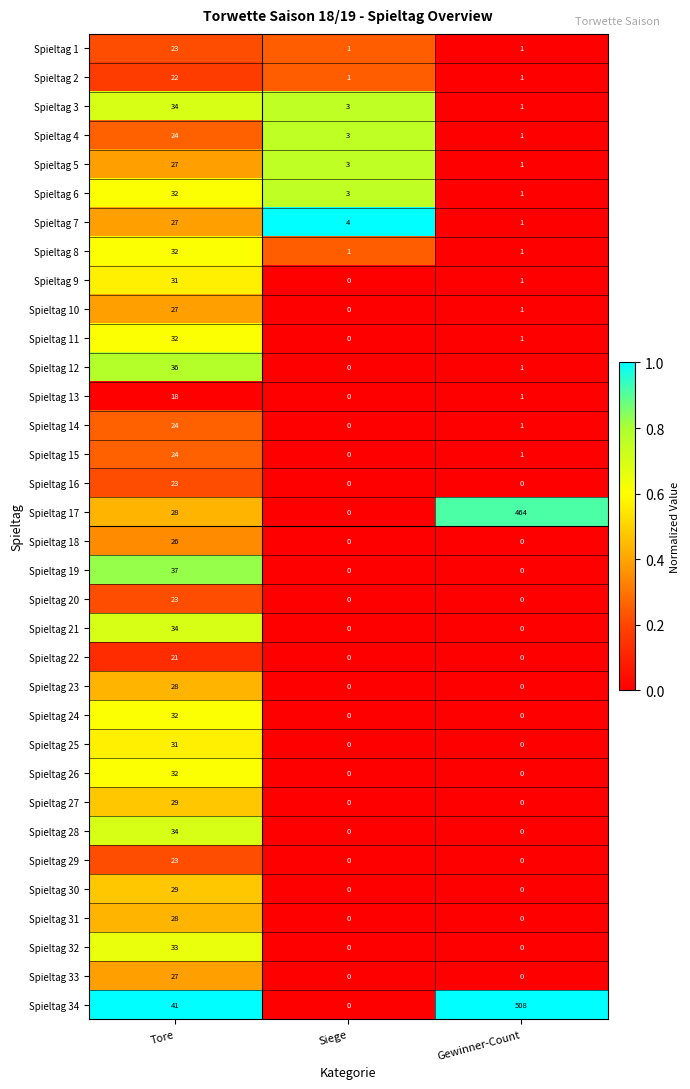

At which label does Spieltag 12 reach its peak?

Tore